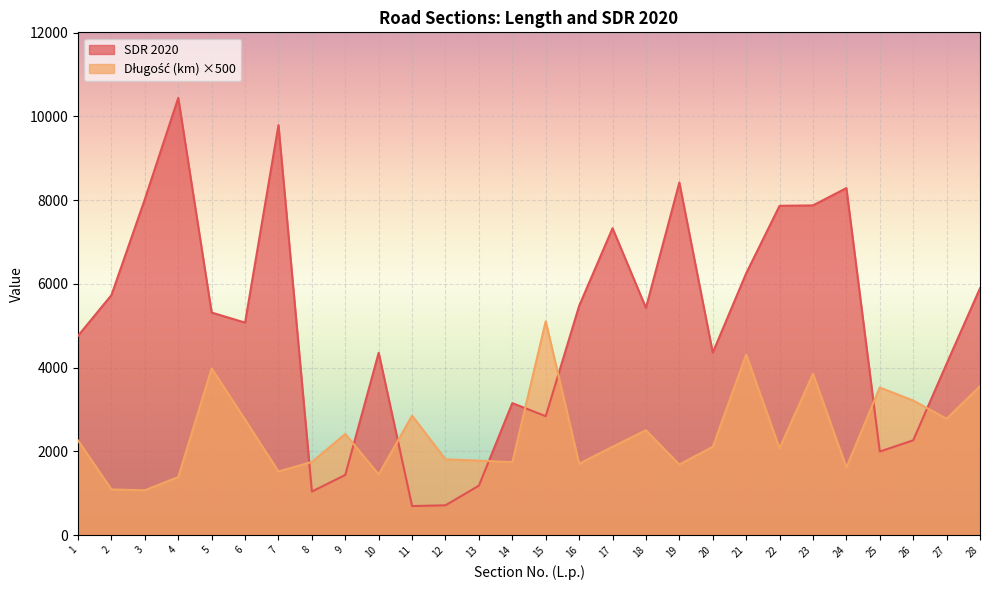

What is the spread (max minus min) of values at 18?

2922.5